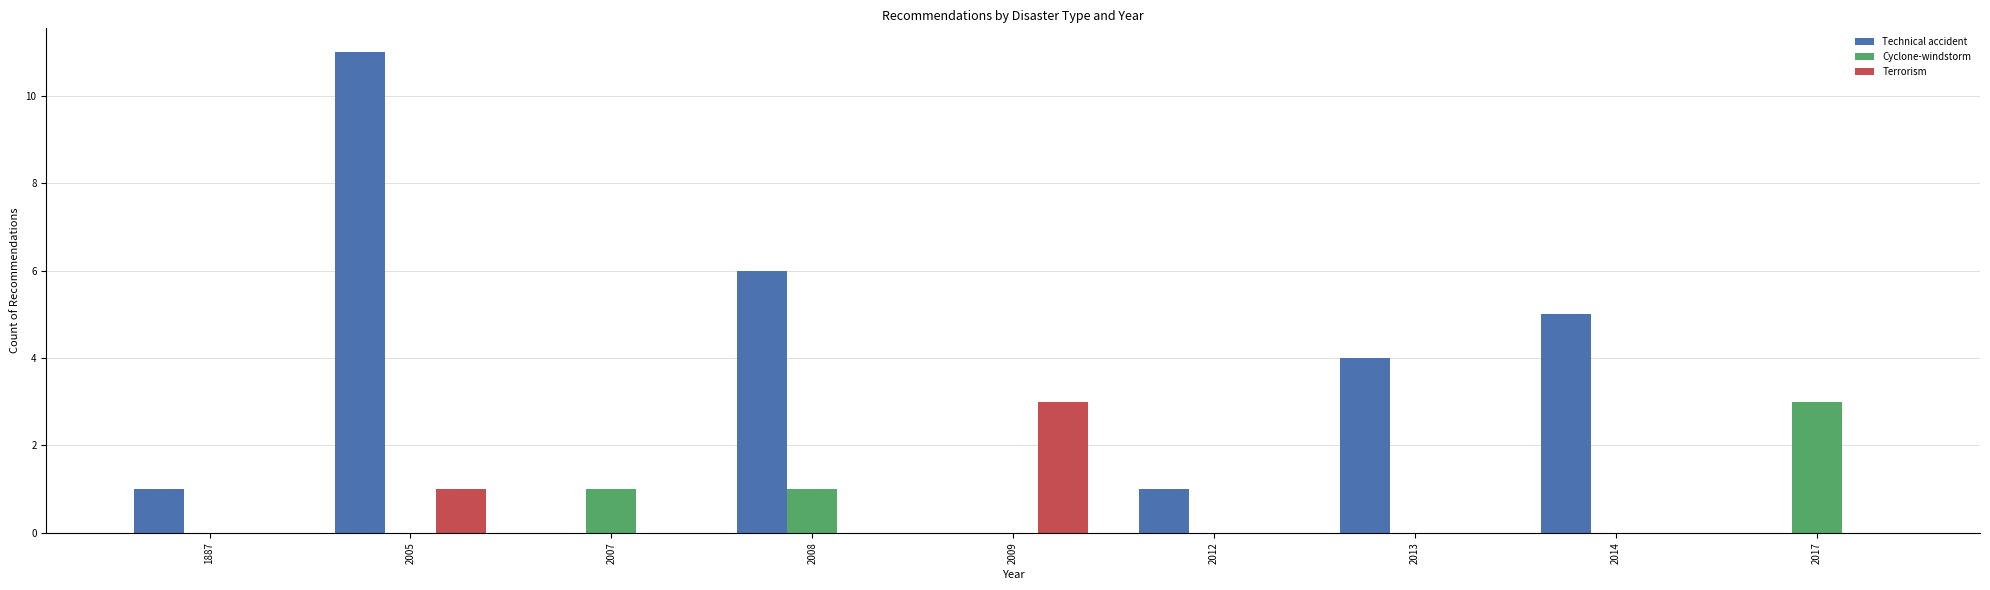

Reading left to right, extract all data points from this chart.

Technical accident: 1887=1	2005=11	2007=0	2008=6	2009=0	2012=1	2013=4	2014=5	2017=0
Cyclone-windstorm: 1887=0	2005=0	2007=1	2008=1	2009=0	2012=0	2013=0	2014=0	2017=3
Terrorism: 1887=0	2005=1	2007=0	2008=0	2009=3	2012=0	2013=0	2014=0	2017=0